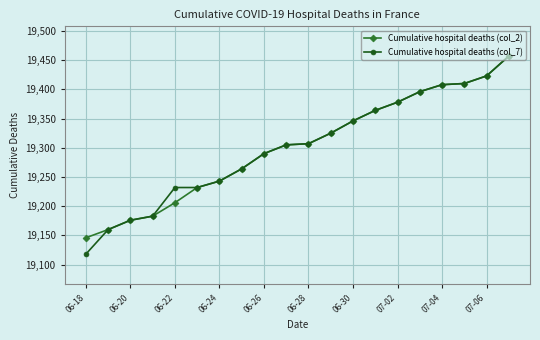

Reading right to left, extract all data points from this chart.

Cumulative hospital deaths (col_2): 19457	19423	19410	19408	19396	19378	19364	19346	19325	19307	19305	19290	19264	19243	19232	19206	19183	19176	19160	19146
Cumulative hospital deaths (col_7): 19457	19423	19410	19408	19396	19378	19364	19346	19325	19307	19305	19290	19264	19243	19232	19232	19183	19176	19160	19118